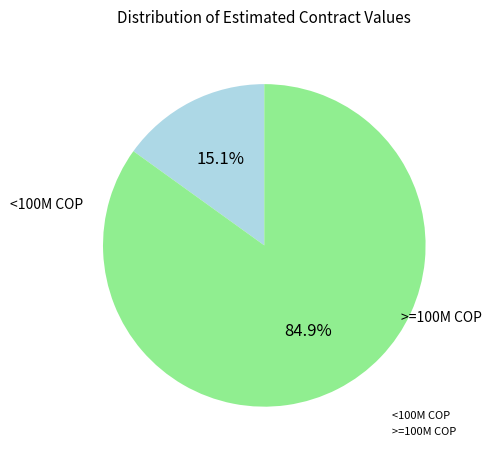

What is the largest slice in the pie chart?

>=100M COP